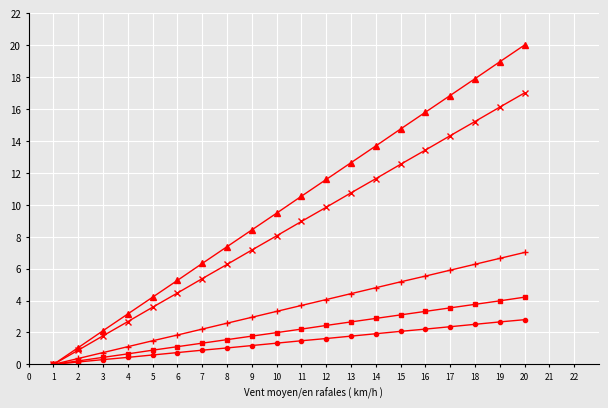

At which category is the sum across all series the highest?

20